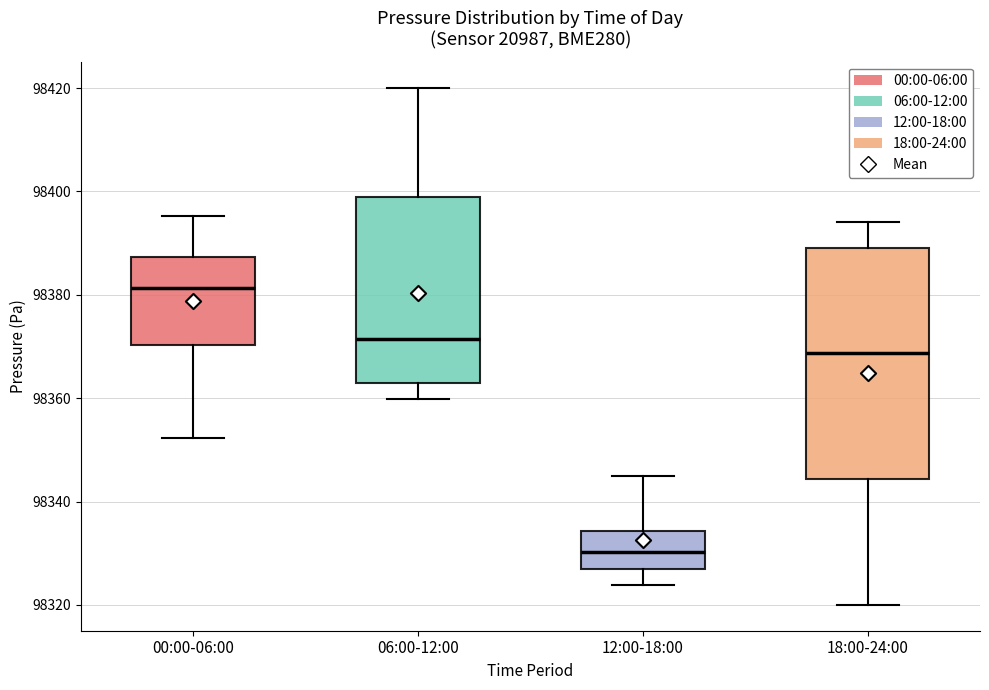

Which box is the tallest, from its lower edge to its upper edge?

18:00-24:00